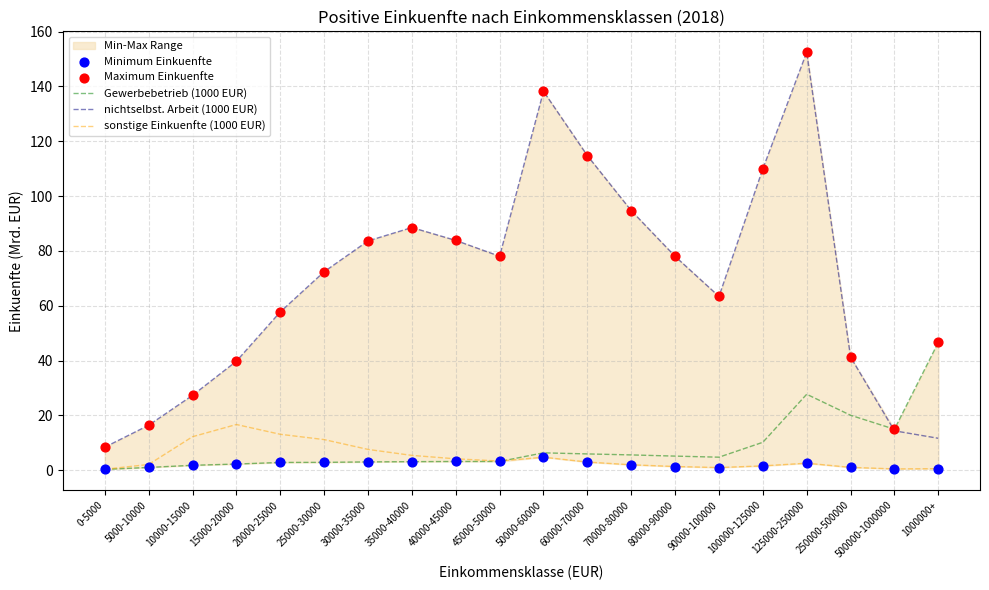

The Gewerbebetrieb (1000 EUR) series shows 46.7 at 1000000+. True or false?

True